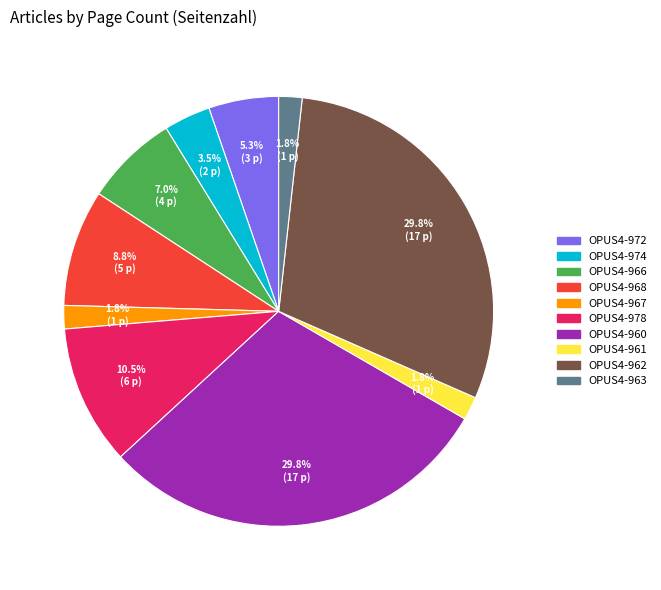

What is the ratio of the value at OPUS4-974 to the value at OPUS4-966?

0.5